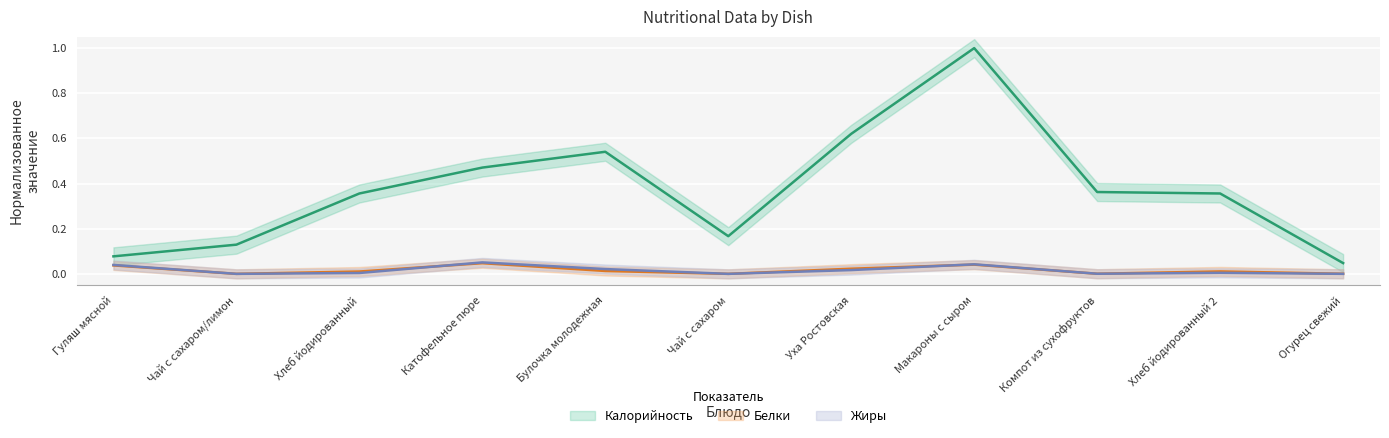

True or false: Калорийность and Белки cross at least once.

False